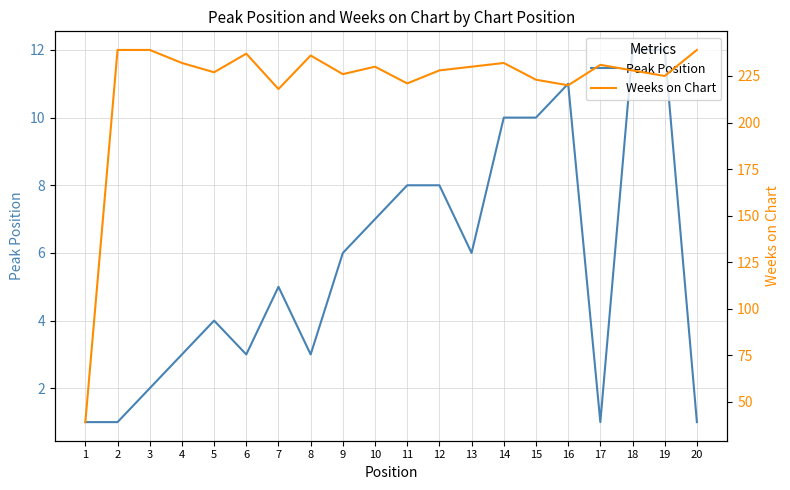

What are all the series names shown in the legend?

Peak Position, Weeks on Chart